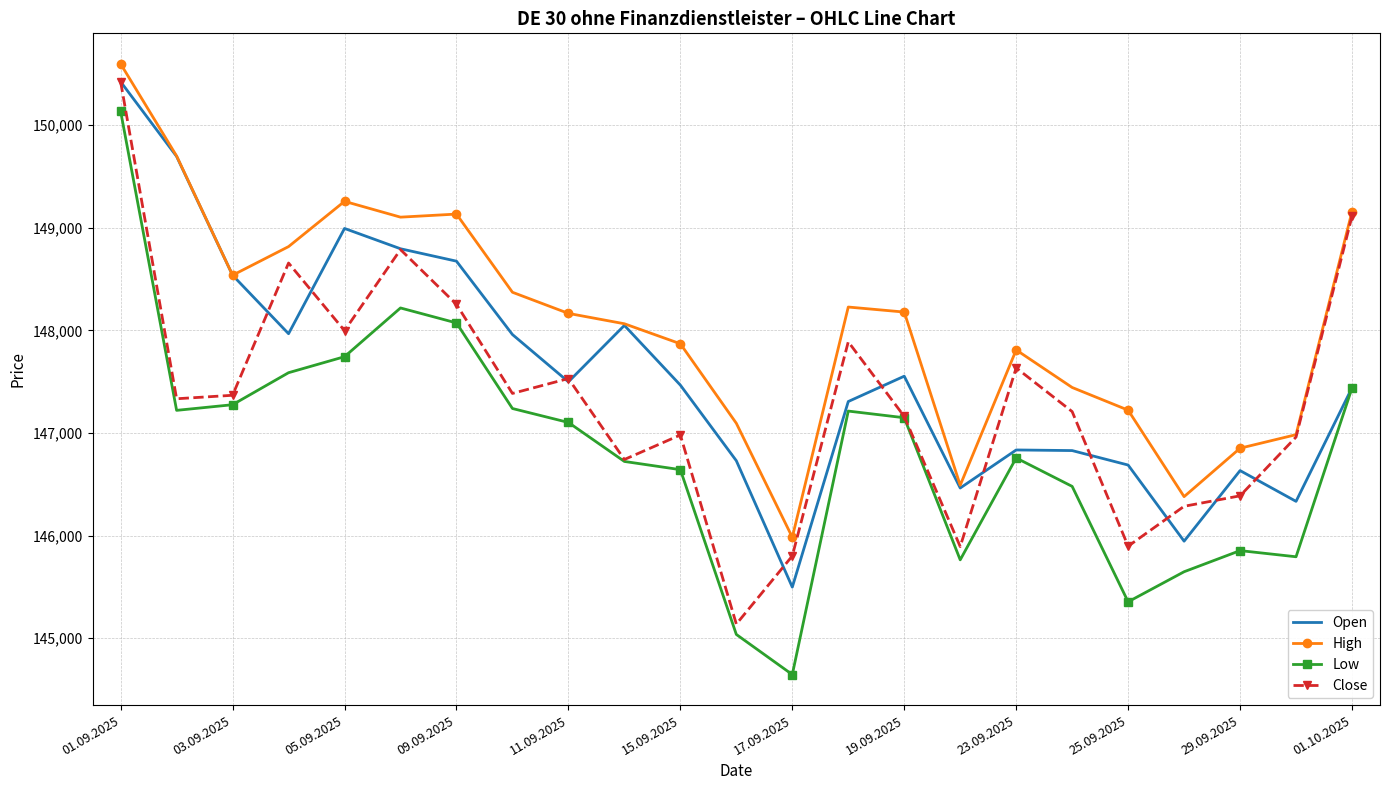

What is the difference between the second highest and second lowest values in the High series?

3320